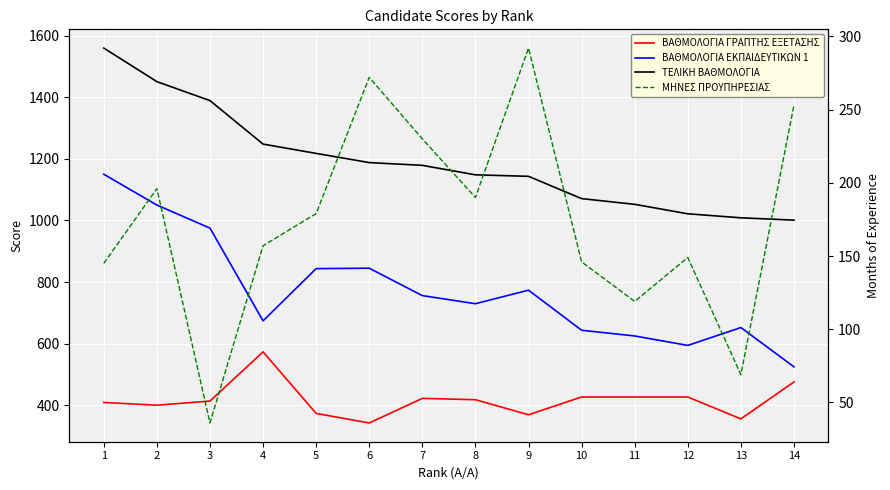

What are all the series names shown in the legend?

ΒΑΘΜΟΛΟΓΙΑ ΓΡΑΠΤΗΣ ΕΞΕΤΑΣΗΣ, ΒΑΘΜΟΛΟΓΙΑ ΕΚΠΑΙΔΕΥΤΙΚΩΝ 1, ΤΕΛΙΚΗ ΒΑΘΜΟΛΟΓΙΑ, ΜΗΝΕΣ ΠΡΟΥΠΗΡΕΣΙΑΣ